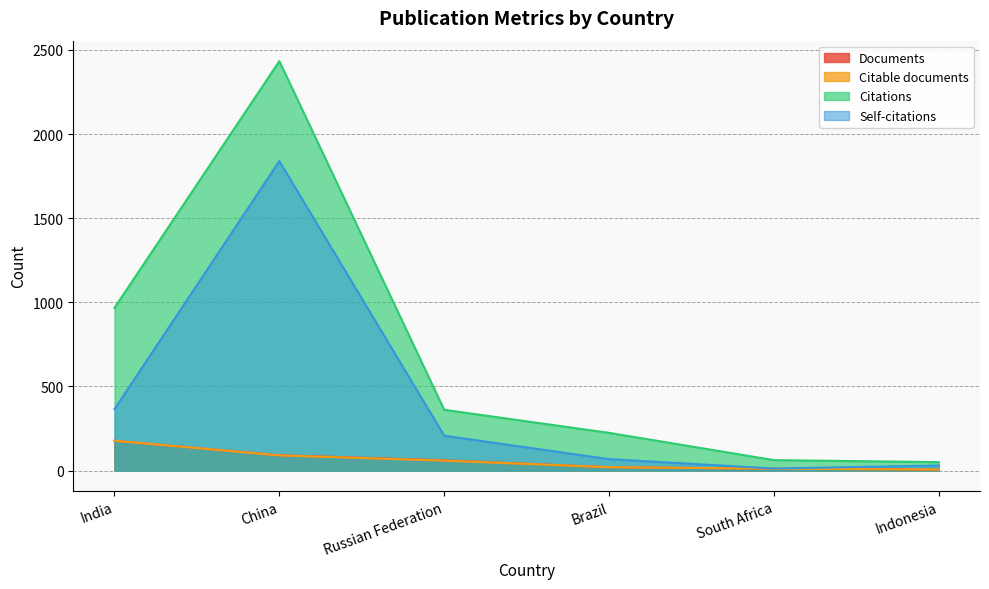

Between India and Russian Federation, which series saw the biggest shift?

Citations